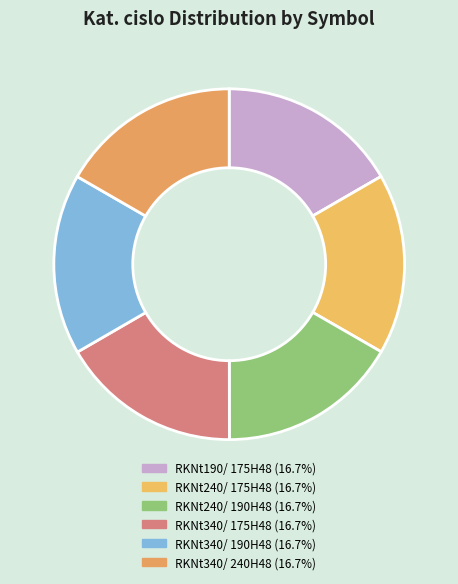

What percentage is the RKNt340/ 175H48 slice, to the nearest percent?

17%